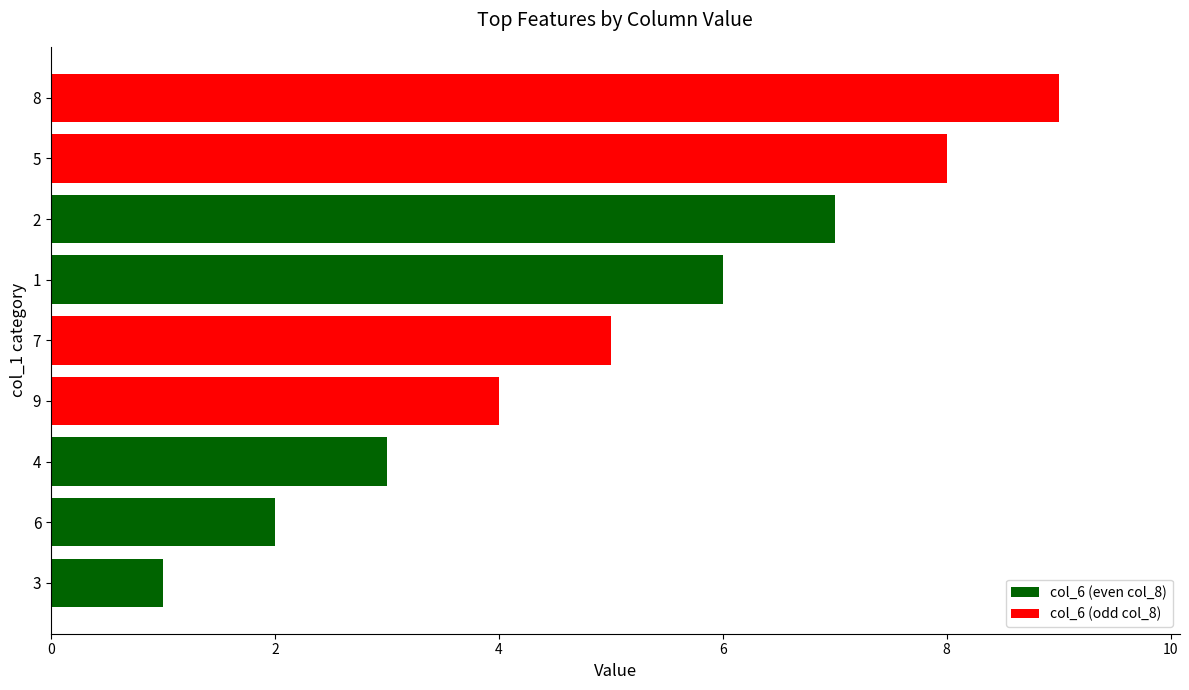

At which label is the value closest to 5?

7